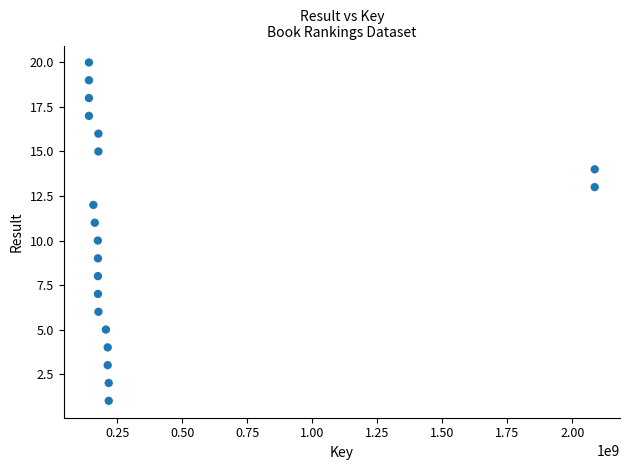

What is the range of Y values (max minus min)?

19